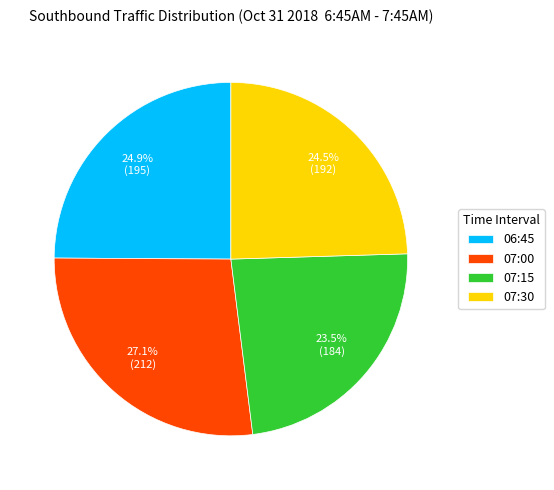

Do 07:30 and 07:00 together represent more than half of the pie?

Yes